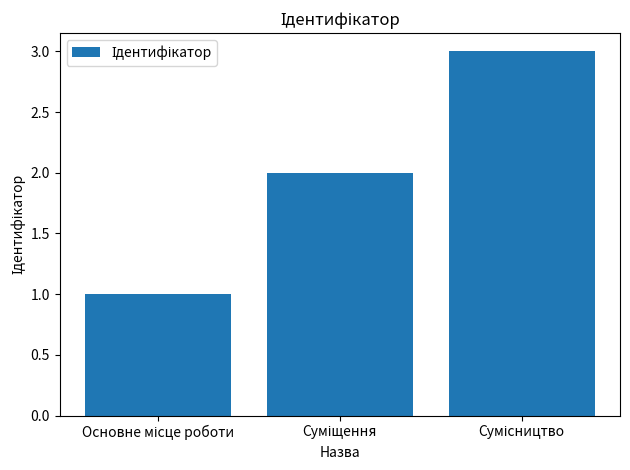

How many values are below 2?

1